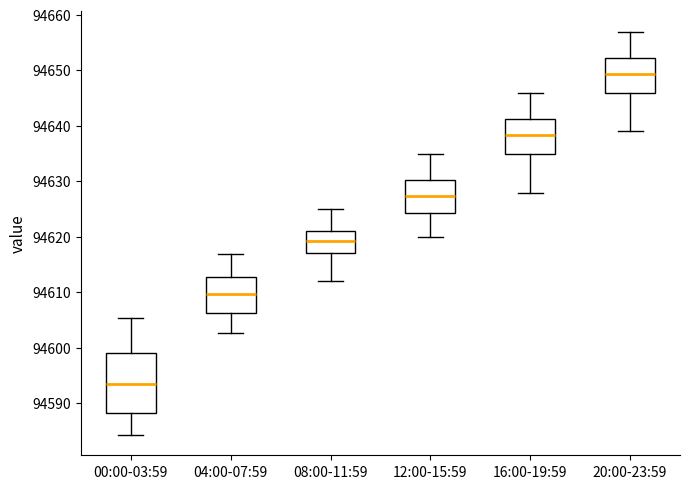

Which box's median line is the highest?

20:00-23:59